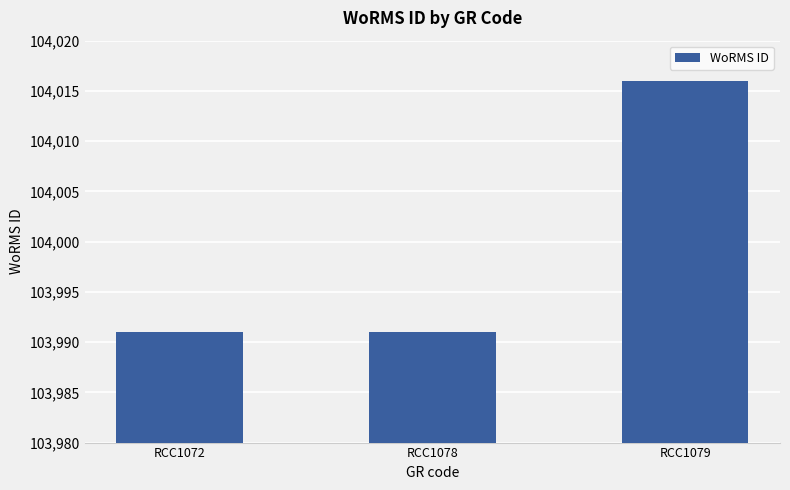

Reading left to right, what are all the values shown in this chart?

RCC1072=103991	RCC1078=103991	RCC1079=104016